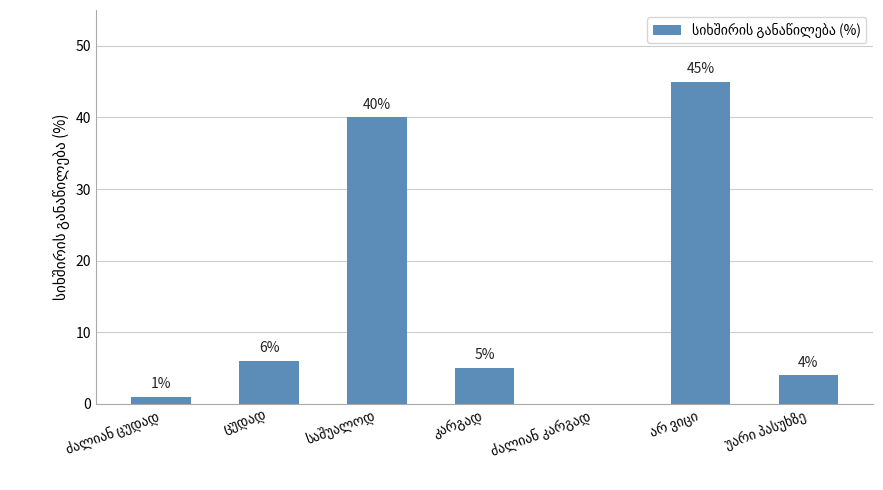

What is the sum of all values?

101